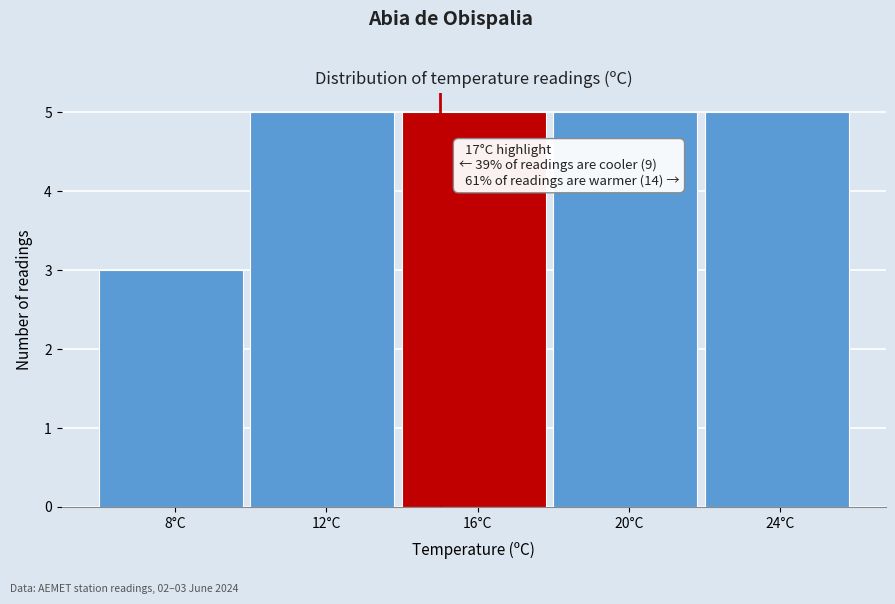

Reading left to right, extract all data points from this chart.

8°C=3	12°C=5	16°C=5	20°C=5	24°C=5